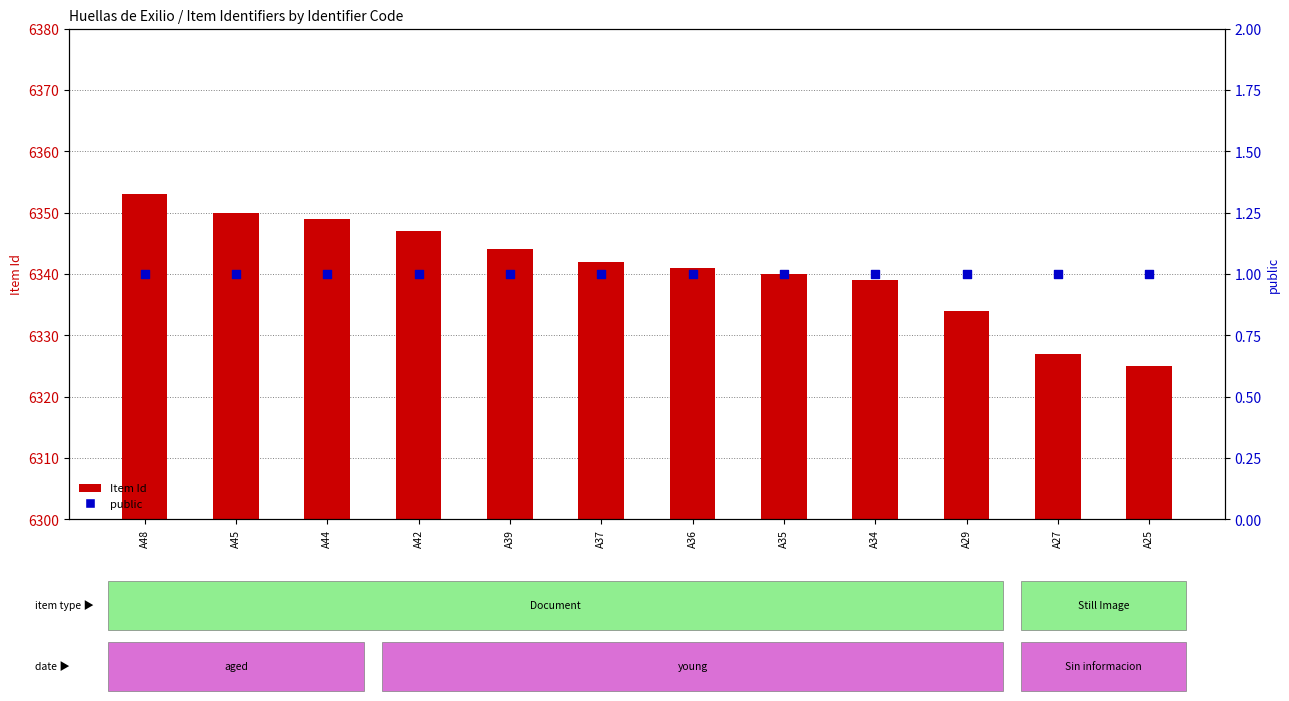

What is the total value across all series at A34?

6340